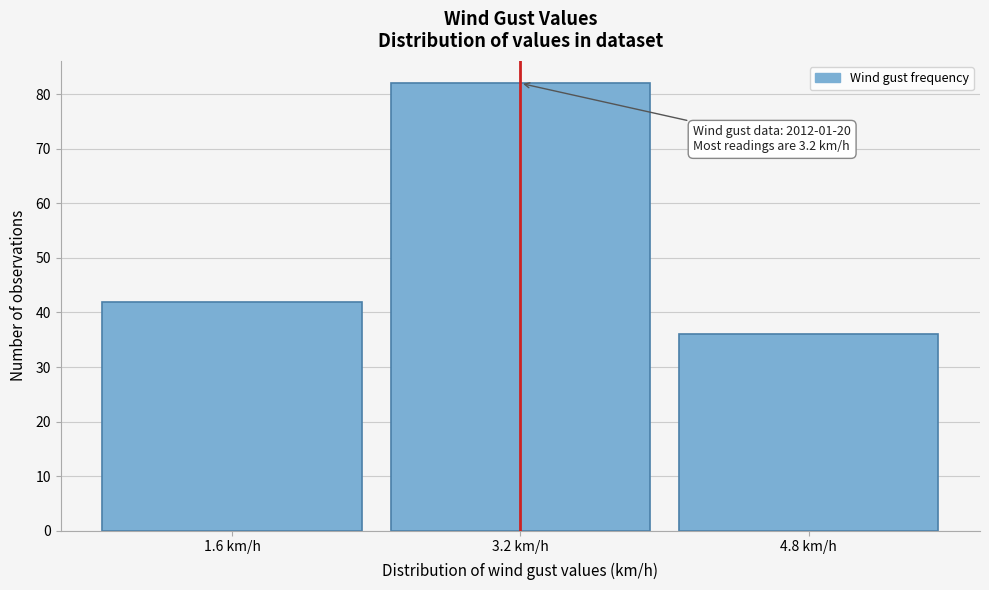

Reading right to left, what are all the values shown in this chart?

4.8 km/h=36	3.2 km/h=82	1.6 km/h=42